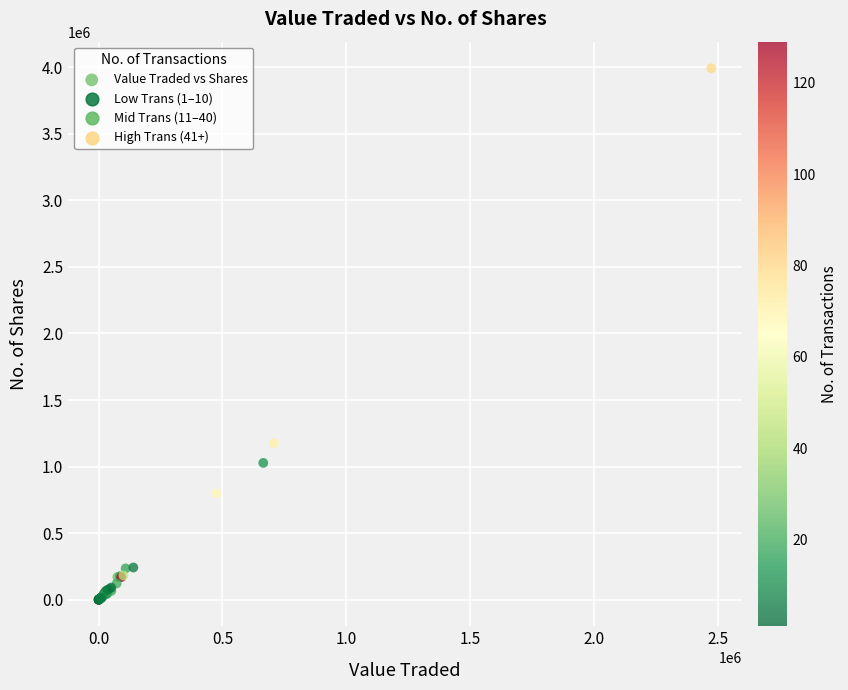

What Y value in the scatter plot is closest to 1996308?

1176441